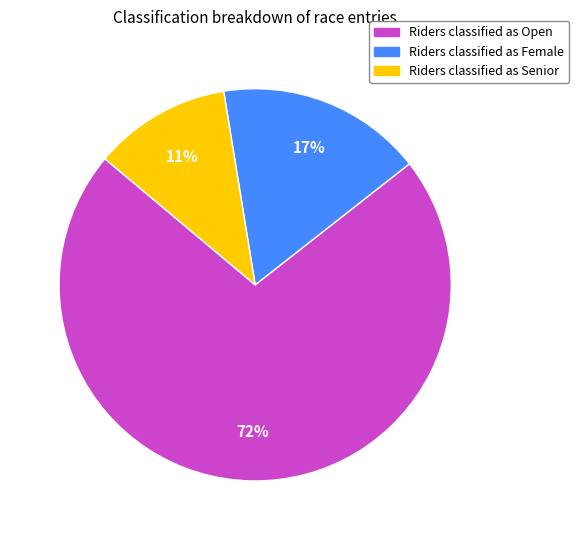

Which slice is the largest?

Riders classified as Open